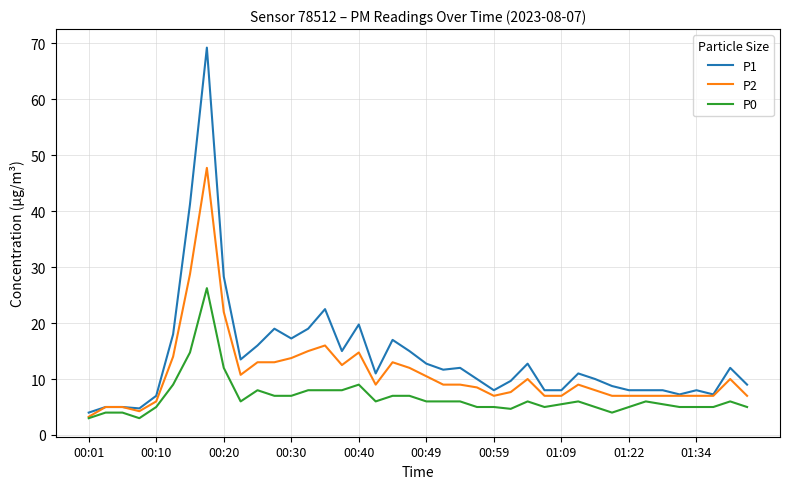

Rank the series by their maximum value, from lowest to highest.

P0, P2, P1